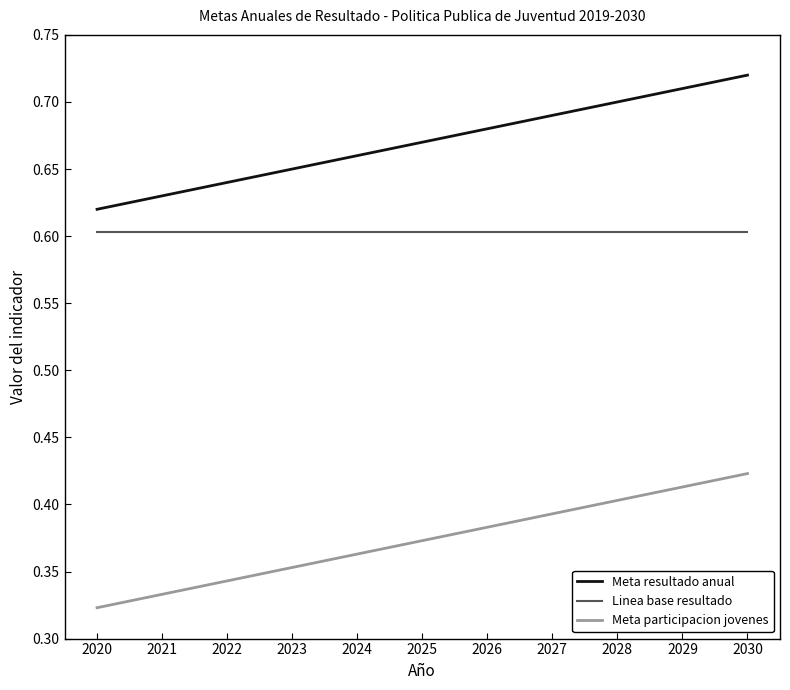

Rank the series at 2030 from lowest to highest value.

Meta participacion jovenes, Linea base resultado, Meta resultado anual